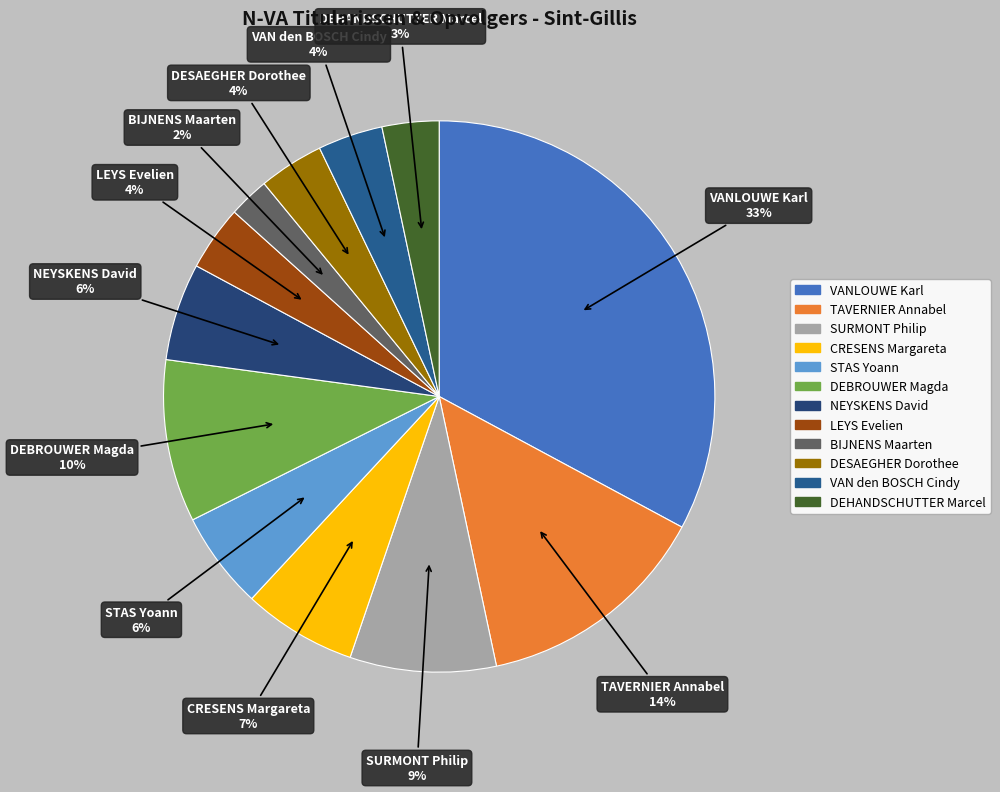

Is there any slice that represents more than half of the pie?

No